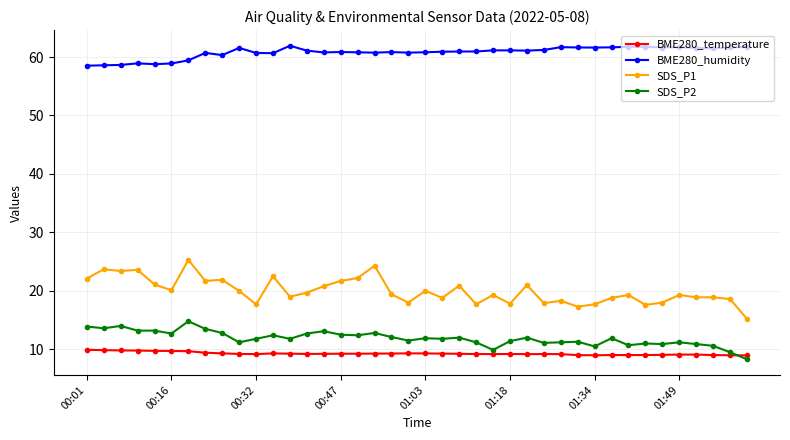

What is the value of the BME280_humidity point at the 24th from the left?

61.0